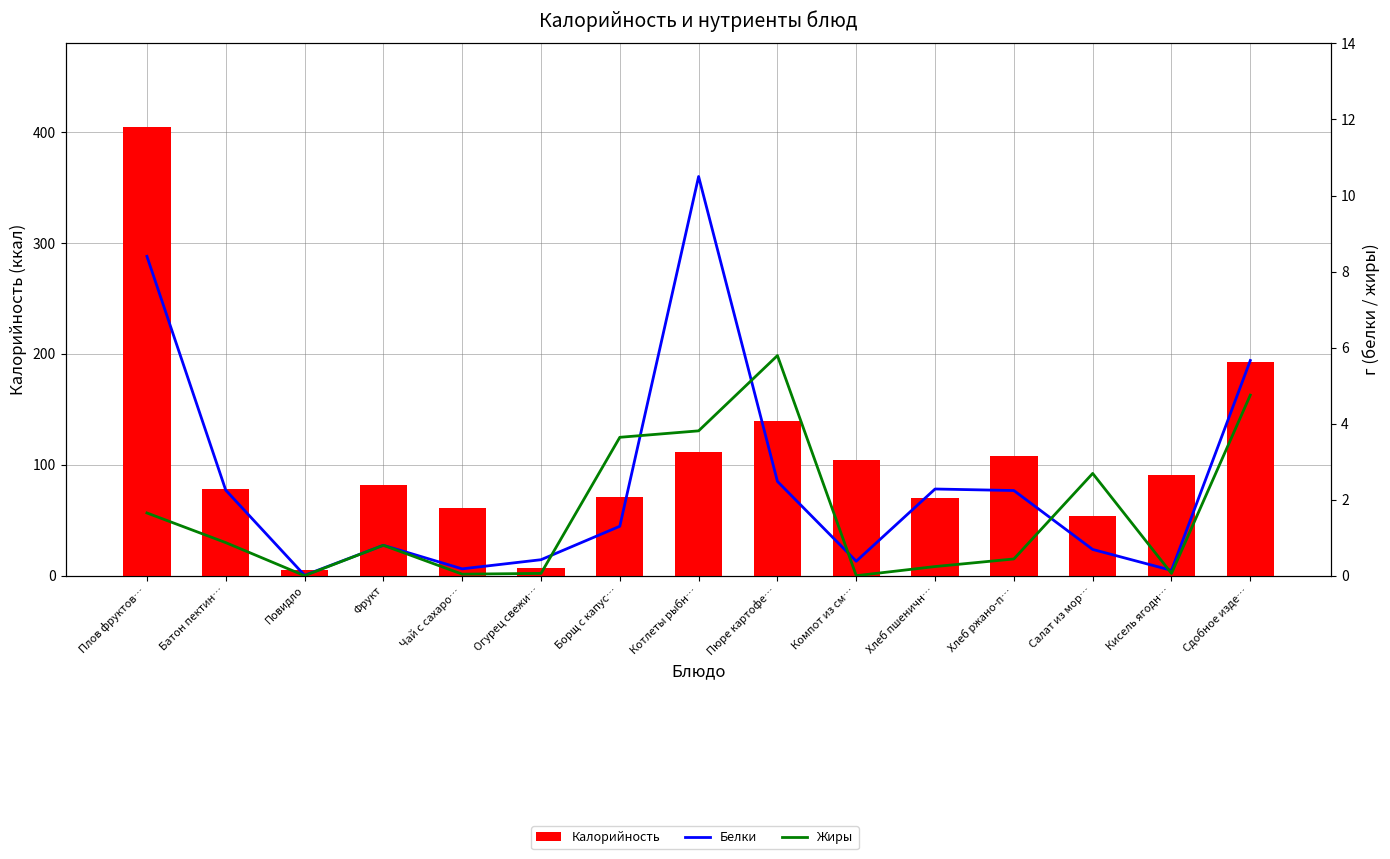

Reading right to left, list all the values displayed in this chart.

Калорийность: 192.7	90.5	53.5	108.0	70.3	104.4	139.2	111.6	70.6	6.8	61.2	81.6	5.2	78.5	404.9
Белки: 5.7	0.1	0.7	2.2	2.3	0.4	2.5	10.5	1.3	0.4	0.2	0.8	0.0	2.2	8.4
Жиры: 4.8	0.1	2.7	0.4	0.2	0.0	5.8	3.8	3.6	0.1	0.0	0.8	0.0	0.9	1.6